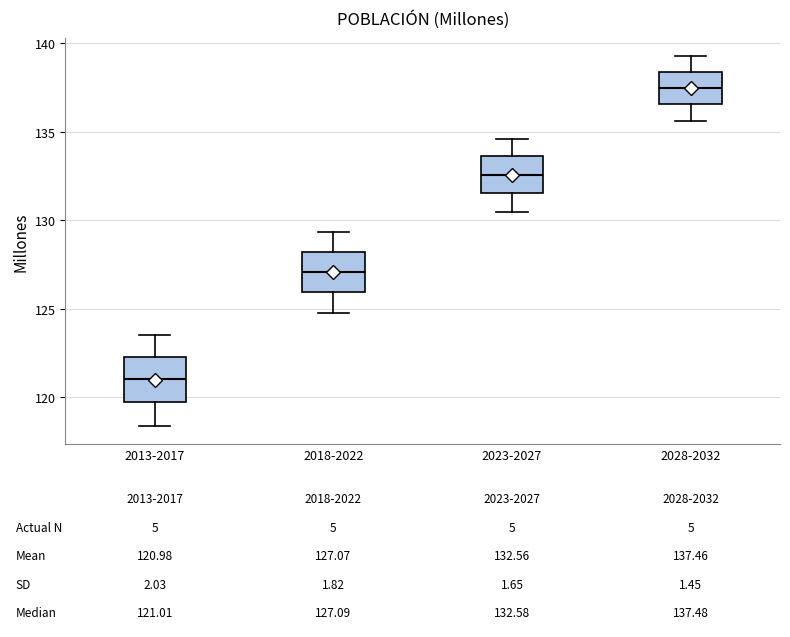

Which box has the highest median line?

2028-2032